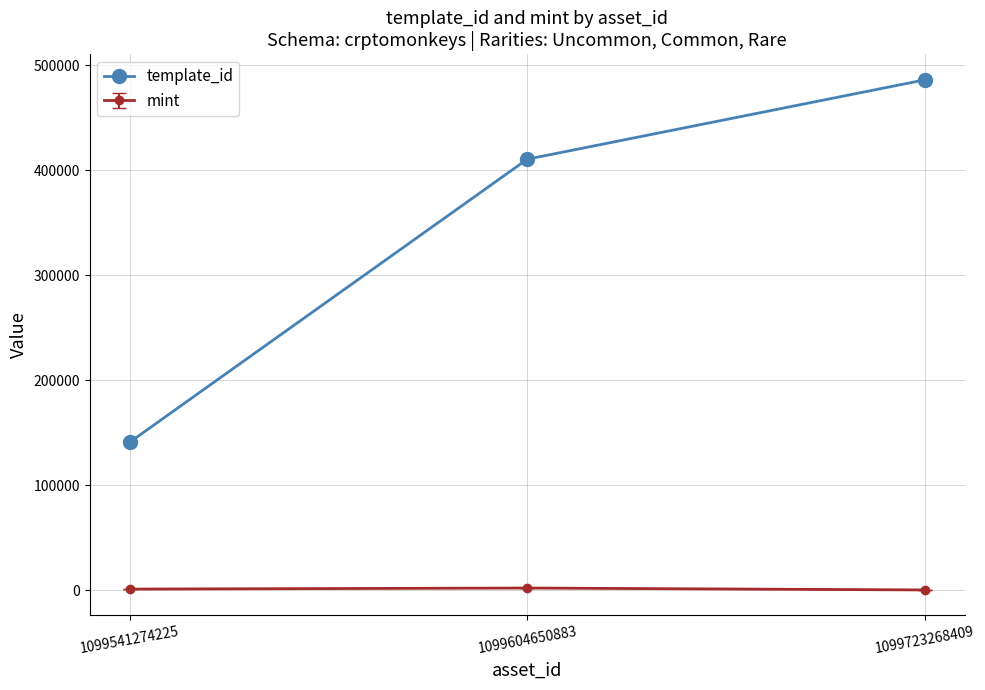

Where is template_id nearest to the value 313367?

1099604650883